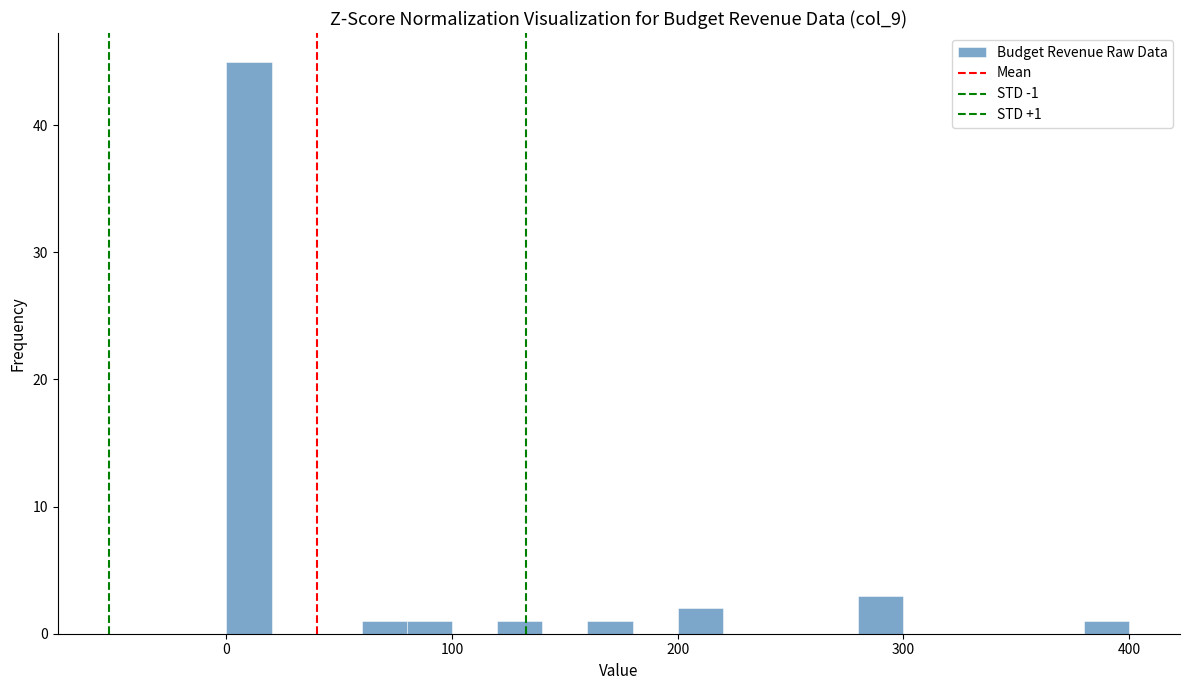

Read against the x-axis, roughly where is the centre of the tallest bar?

10